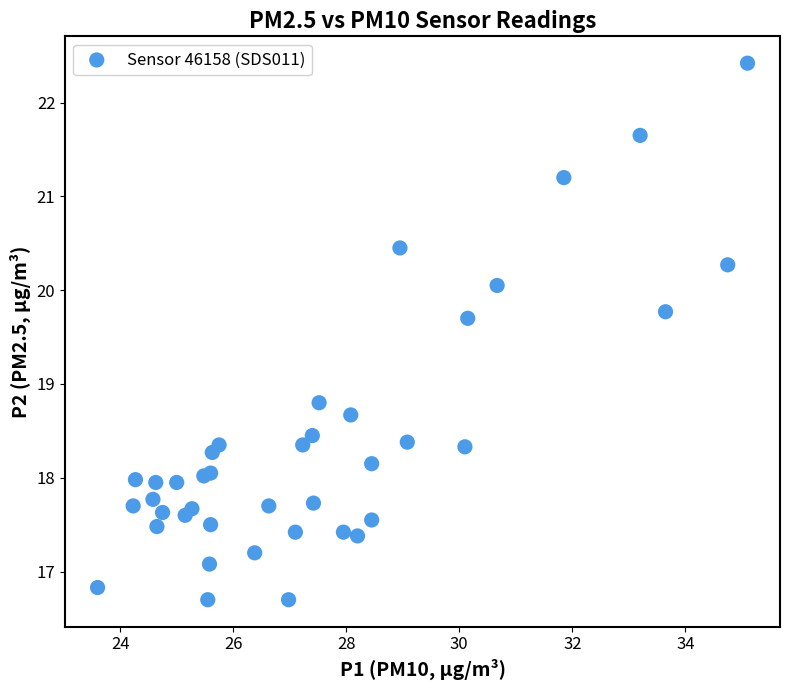

What Y value in the scatter plot is closest to 19?

18.8